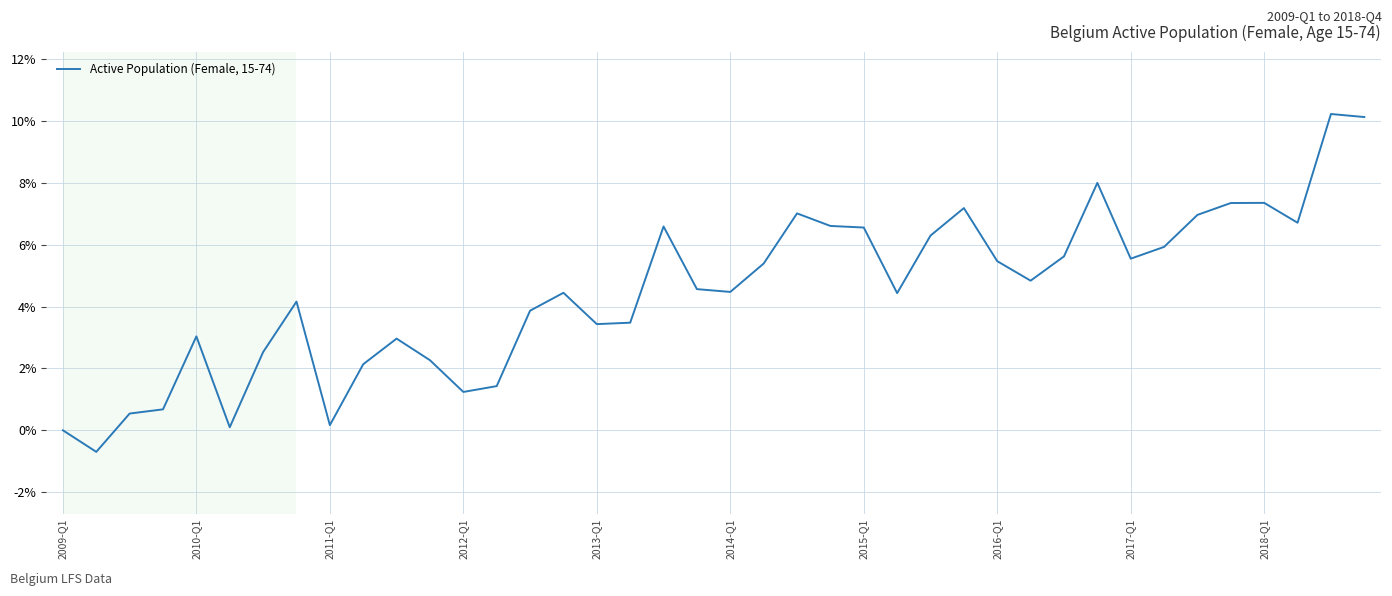

What is the difference between the maximum and minimum values?

10.9